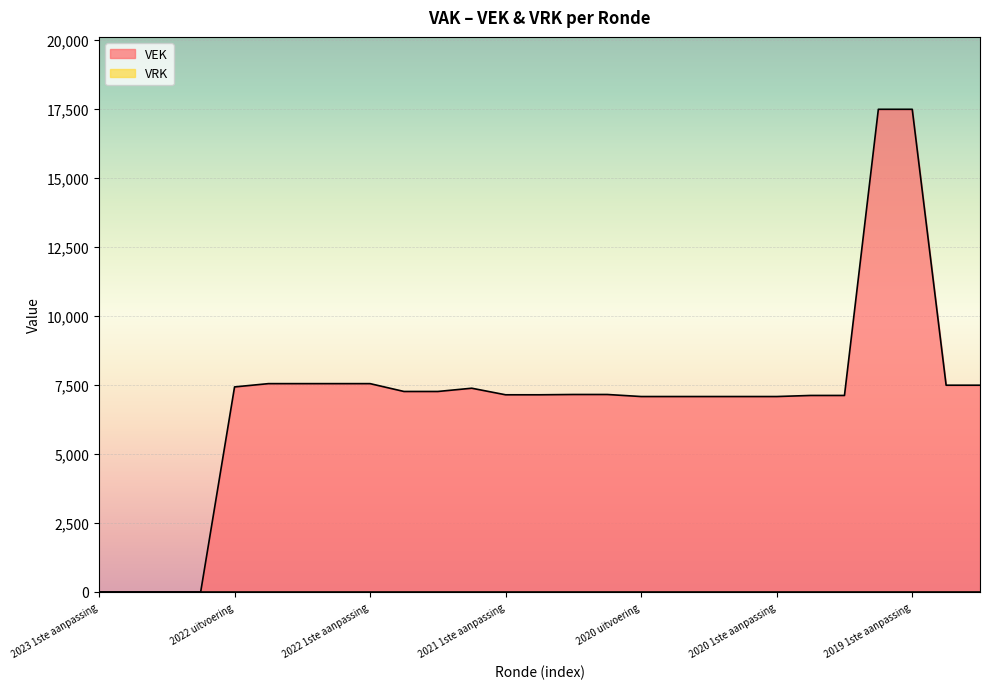

The chart shows a value of 2486 at 2021 Opmaak - ontwerp. True or false?

False